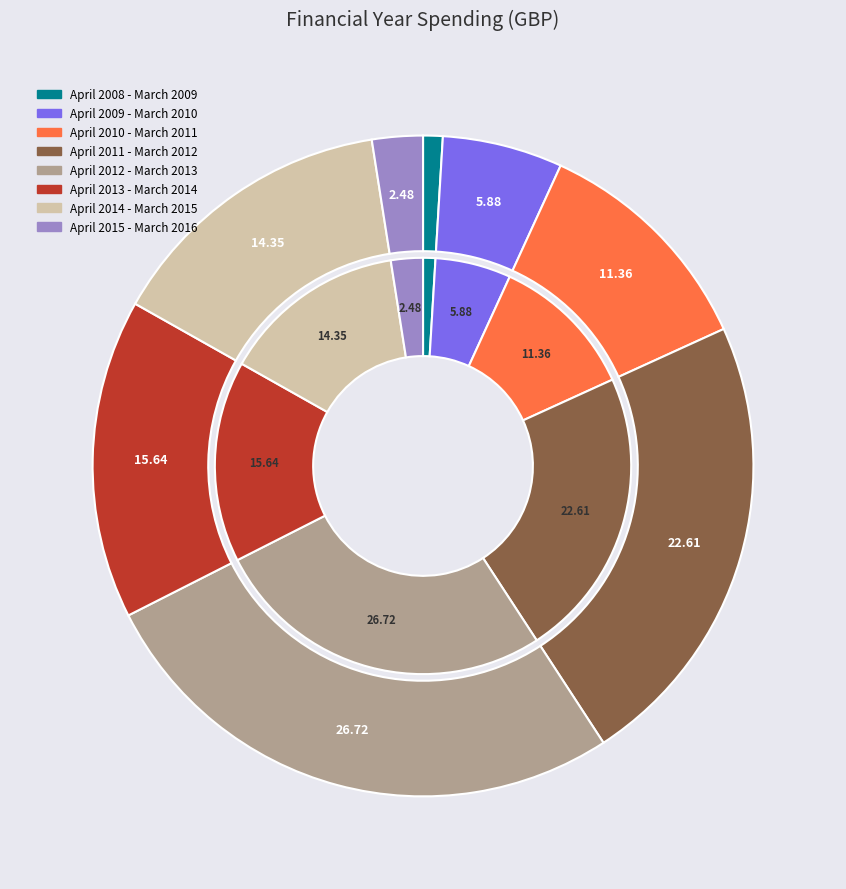

How many slices are in this pie chart?

8